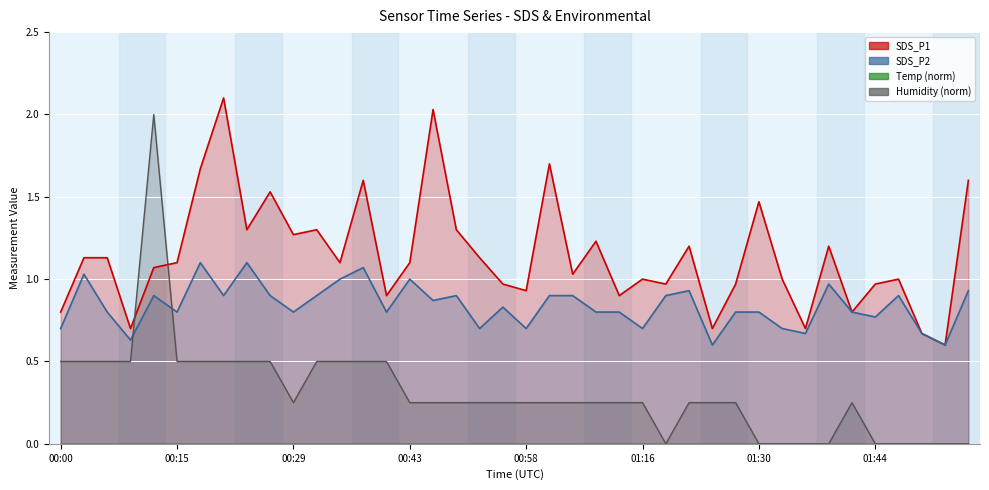

The SDS_P2 line series shows 1.4 at 27. True or false?

False